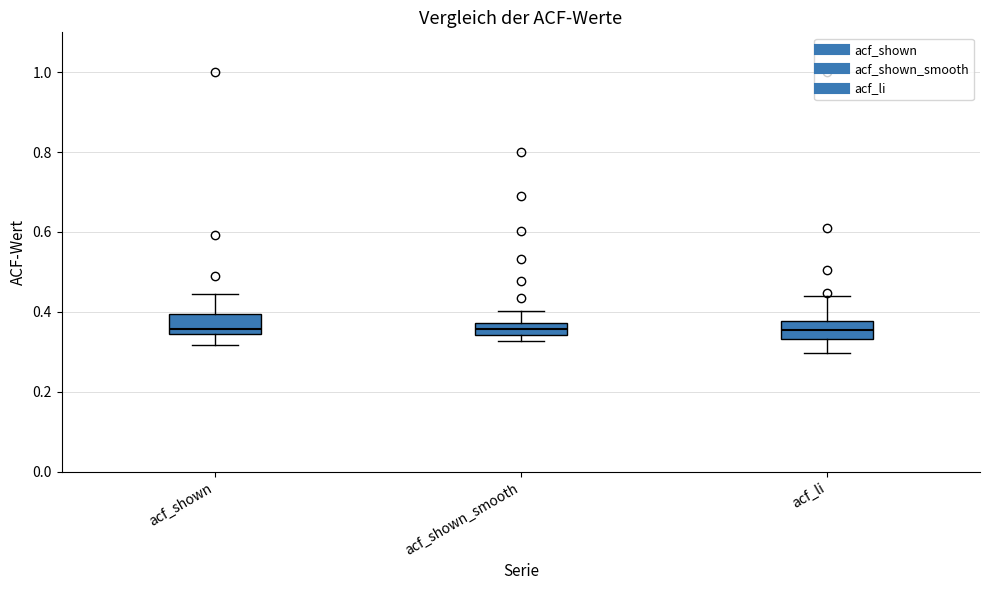

Reading left to right, transcribe this box plot: for each box, give where its median line is, the range the box spans, and where its two whiskers end, as read against the y-axis. The values are not printed on the chart, so give them approximately, as read against the axis.

acf_shown: median 0.36, box 0.34 to 0.40, whiskers 0.32 to 0.44
acf_shown_smooth: median 0.36, box 0.34 to 0.38, whiskers 0.32 to 0.40
acf_li: median 0.36, box 0.34 to 0.38, whiskers 0.30 to 0.44